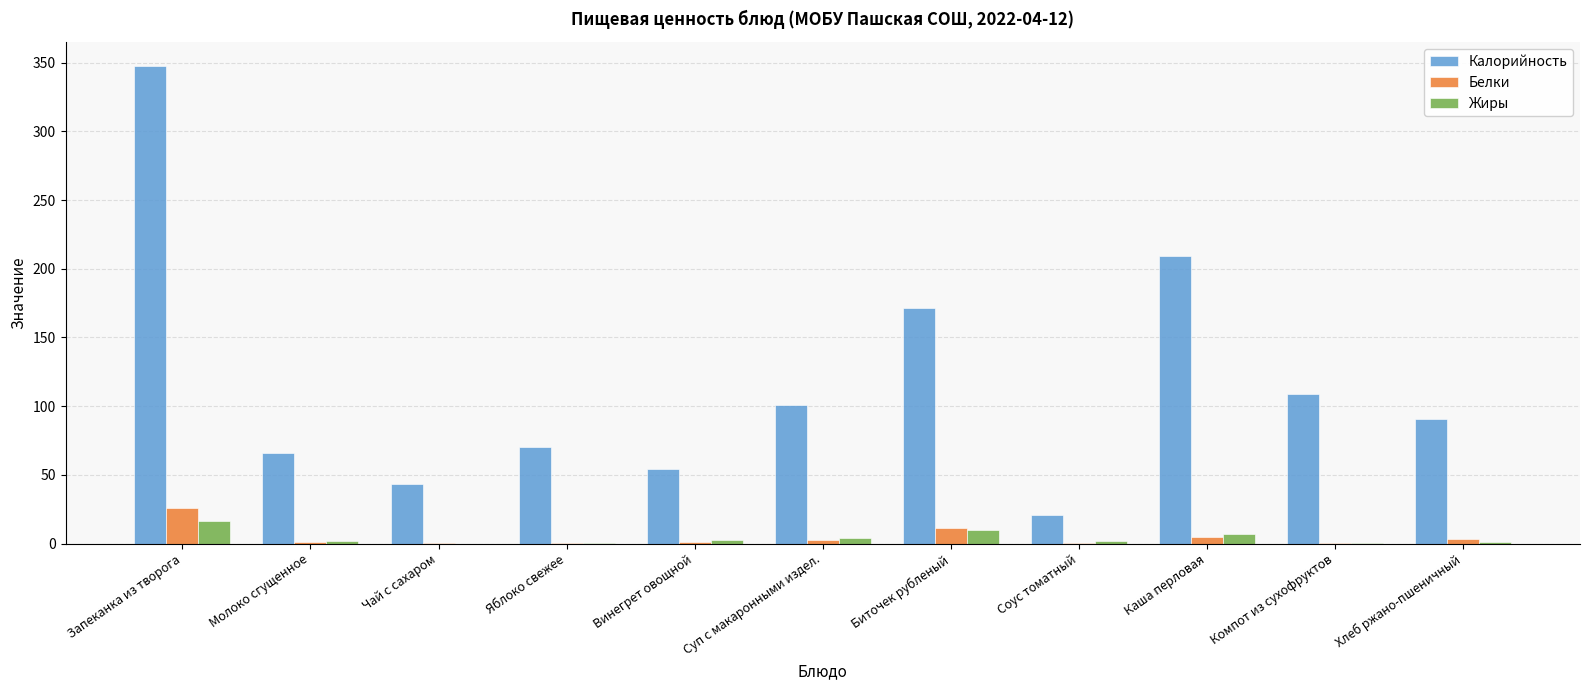

What is the maximum value for Белки?

25.6